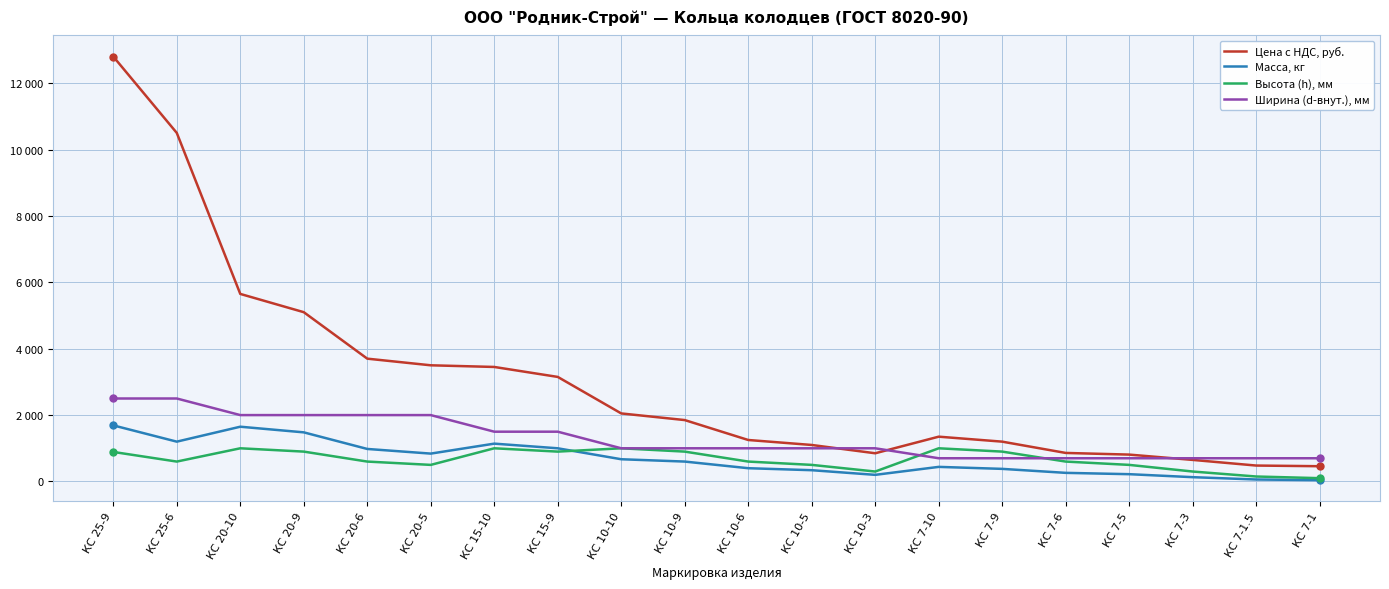

What is the highest value of the Масса, кг series?

1690